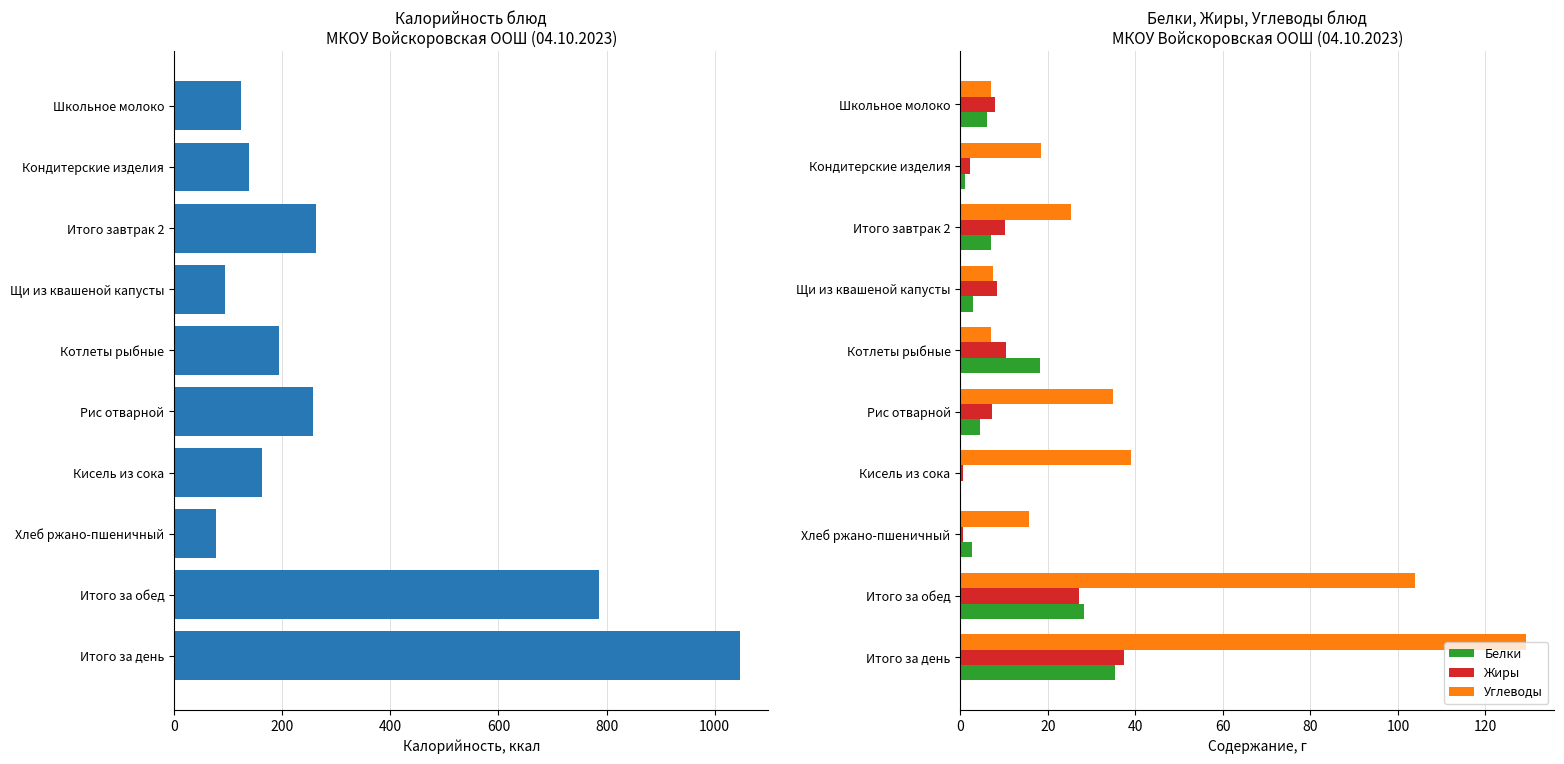

The value of Белки at Итого за обед is 39.0. True or false?

False